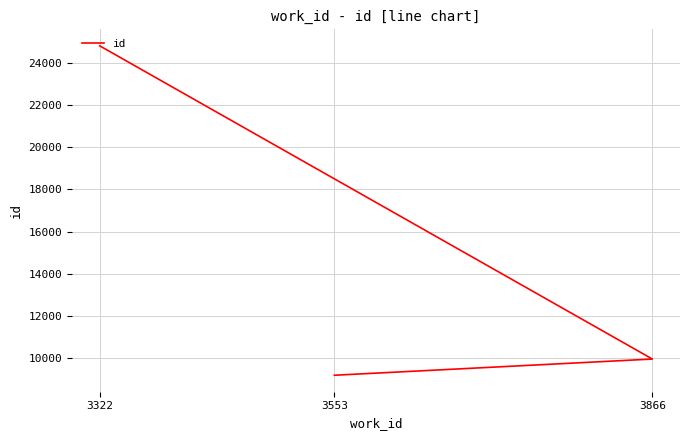

Count the number of values greater than 9962.

1